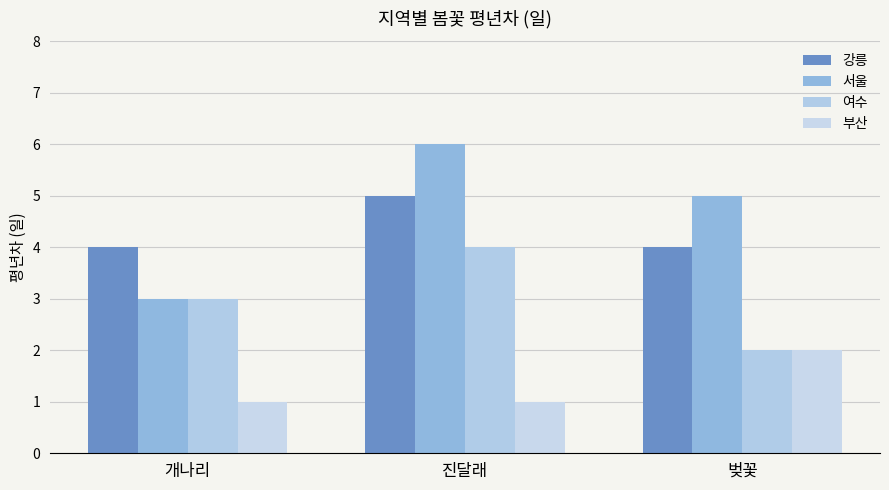

What are all the series names shown in the legend?

강릉, 서울, 여수, 부산